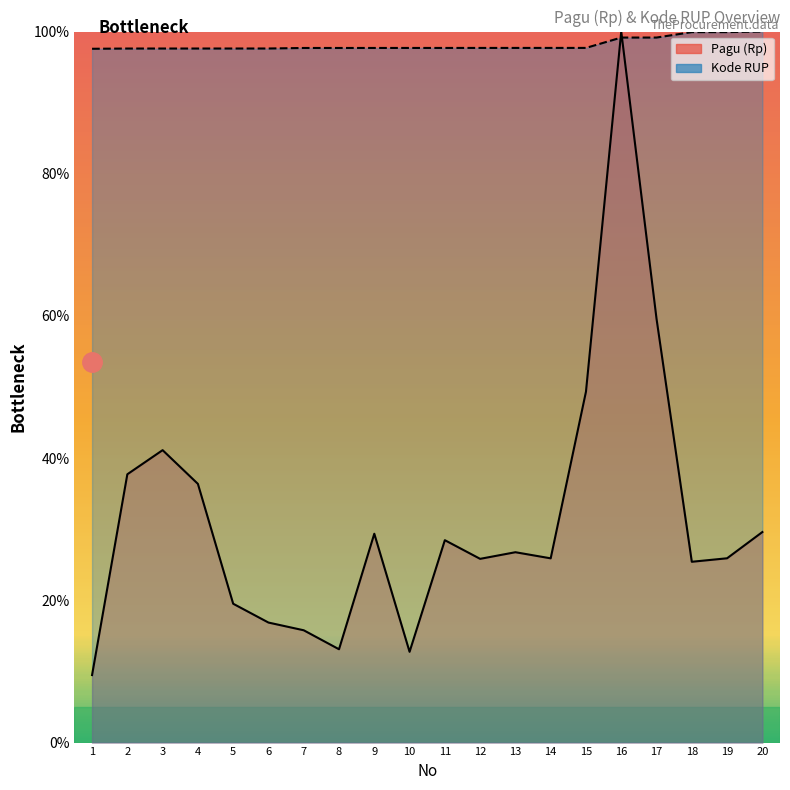

Between 3 and 19, which series saw the biggest shift?

Pagu (Rp)